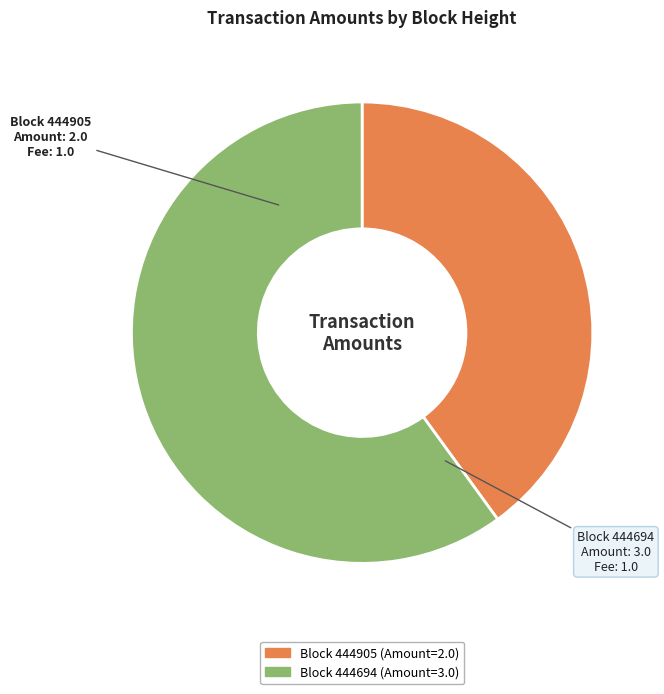

Is there a majority slice in this chart?

Yes